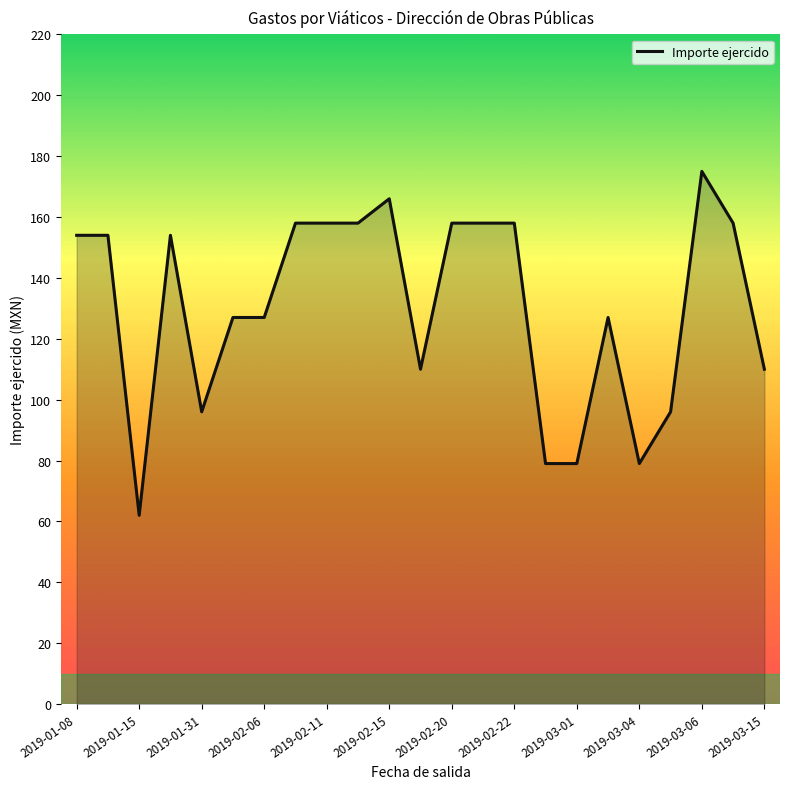

What is the greatest value displayed?

175